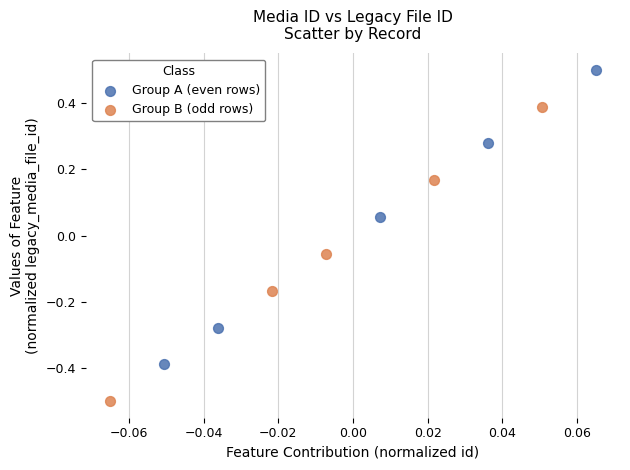

Which series contains the lowest Y value?

Group B (odd rows)